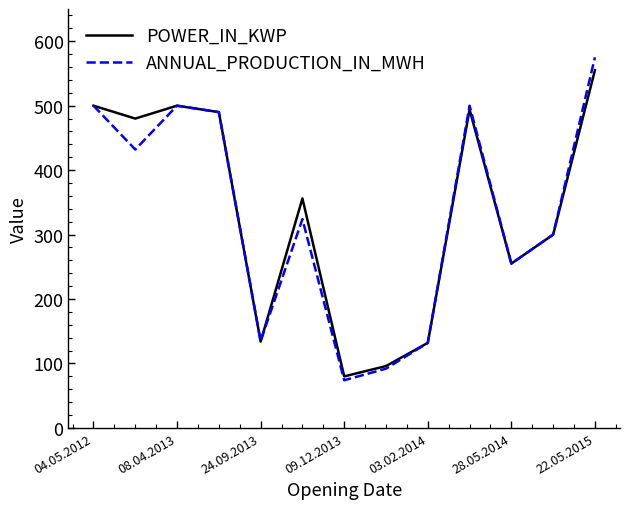

Which series has the largest range (max minus min)?

ANNUAL_PRODUCTION_IN_MWH